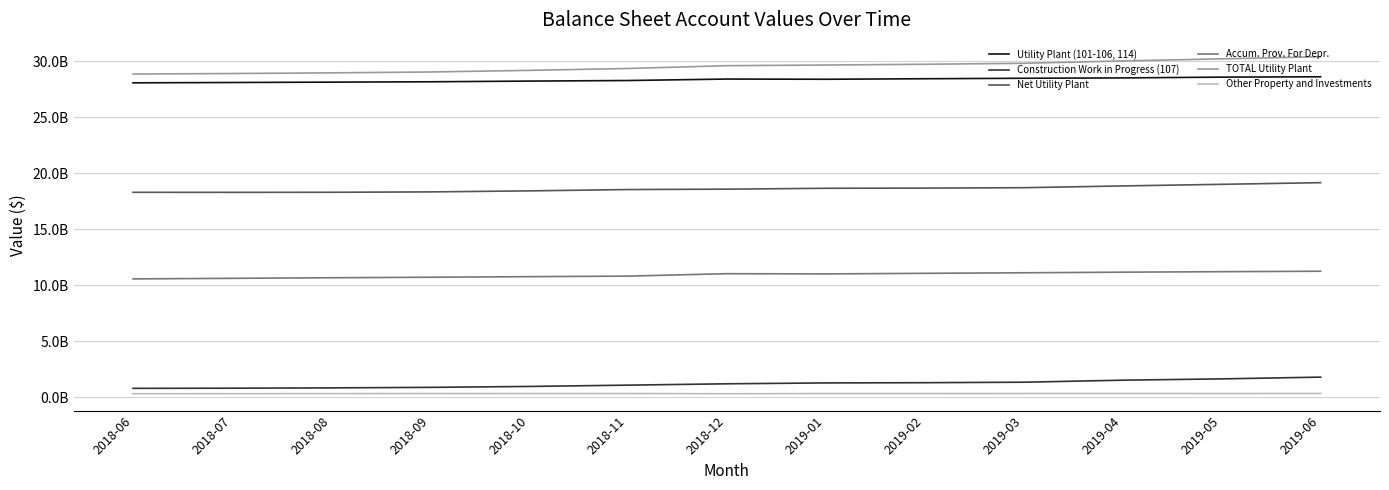

Does the chart have visible grid lines?

Yes